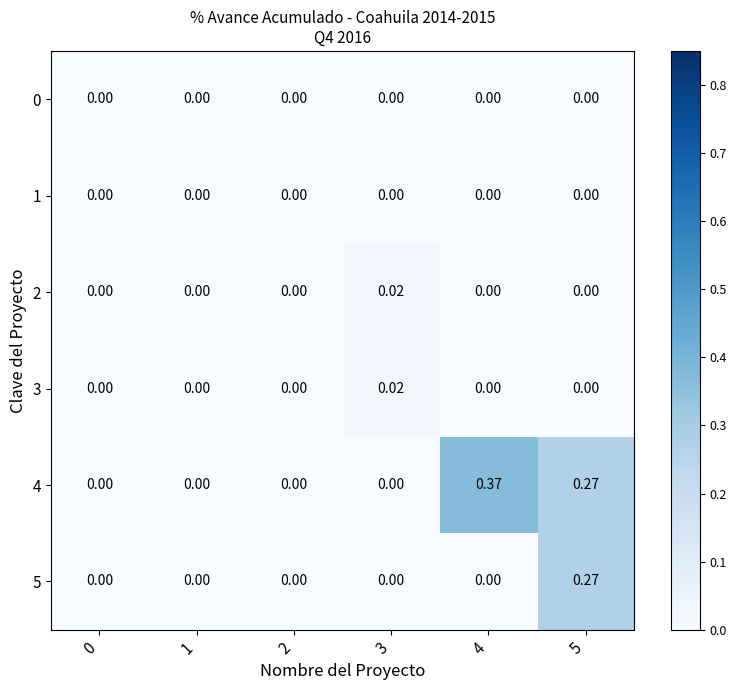

Rank the series by their maximum value, from highest to lowest.

4, 5, 2, 3, 0, 1